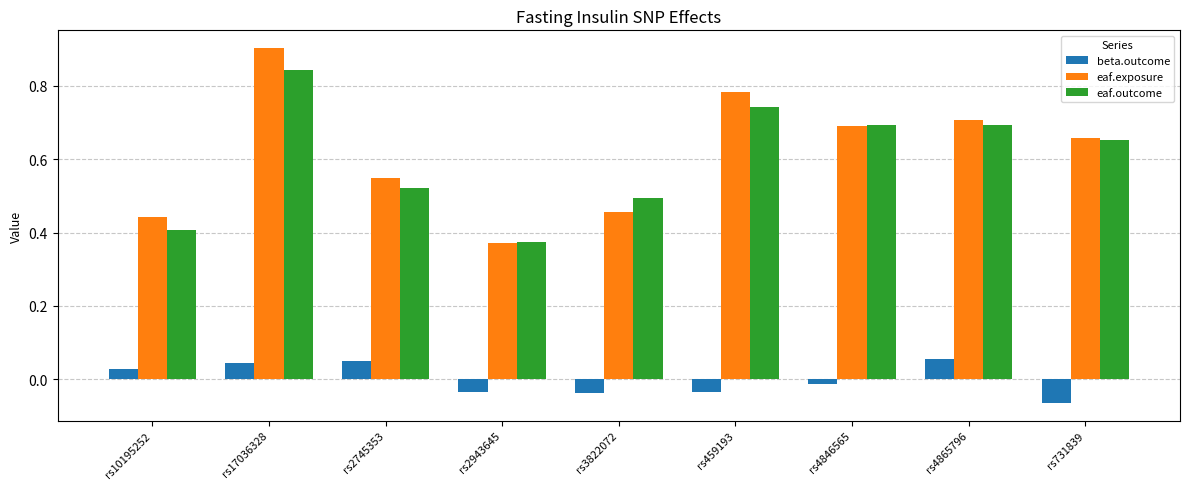

Rank the series by their maximum value, from lowest to highest.

beta.outcome, eaf.outcome, eaf.exposure